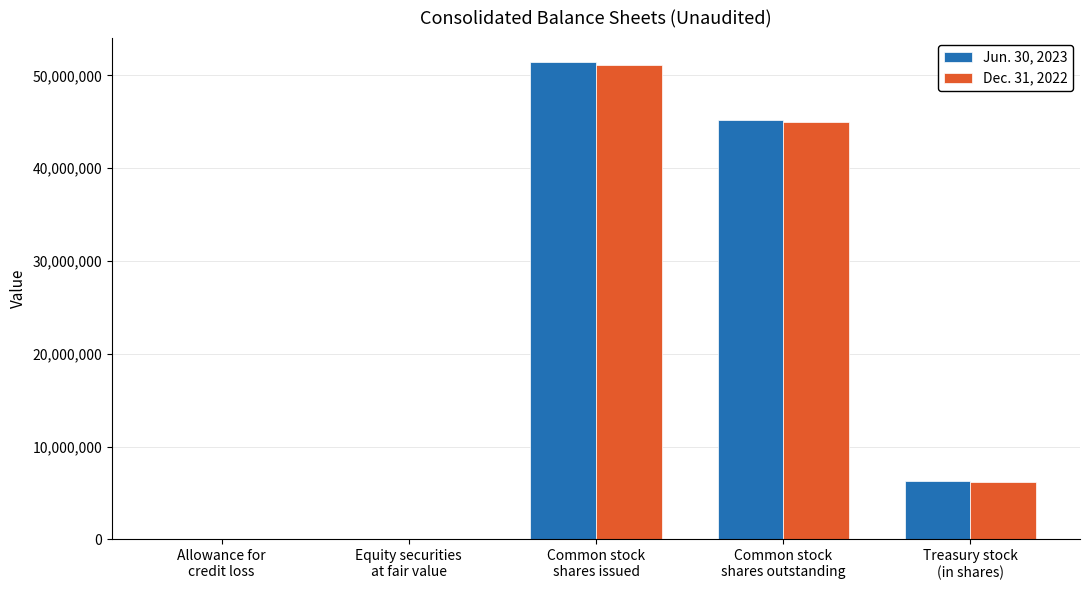

Is it true that Dec. 31, 2022 equals 74330056 at Common stock
shares outstanding?

False